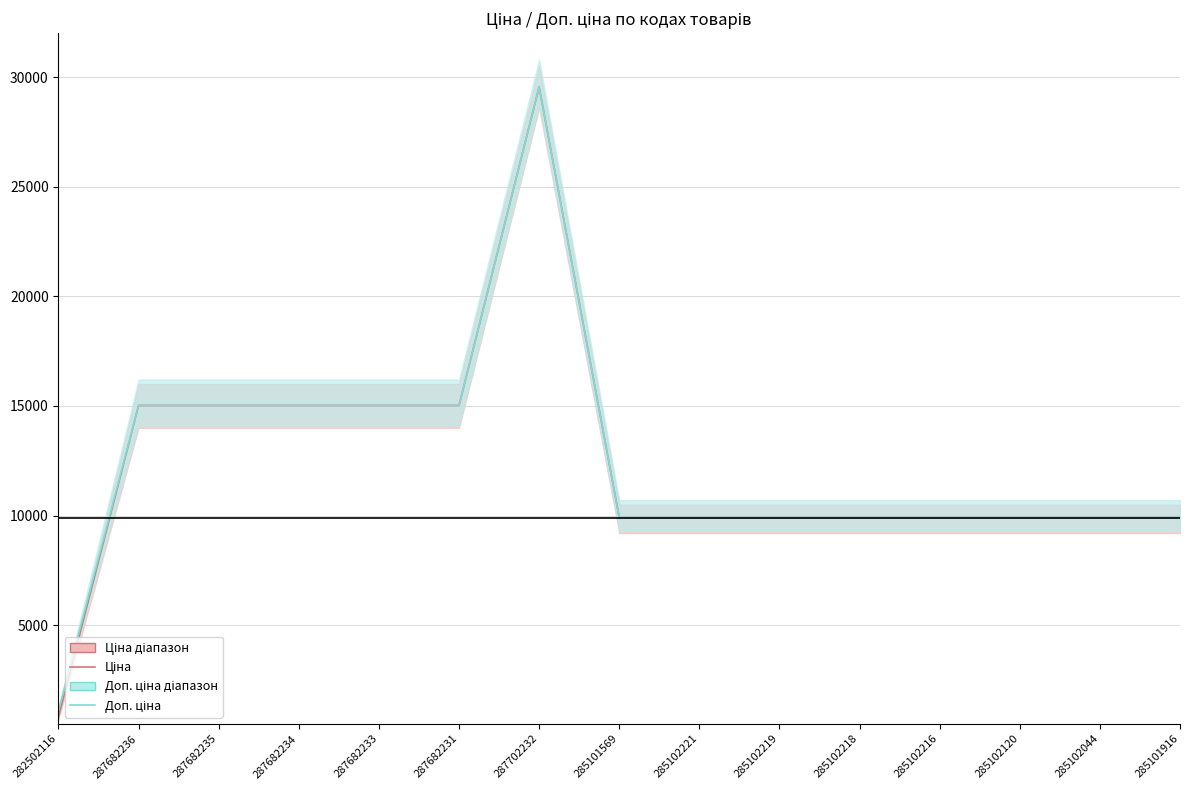

Does the chart have visible grid lines?

Yes